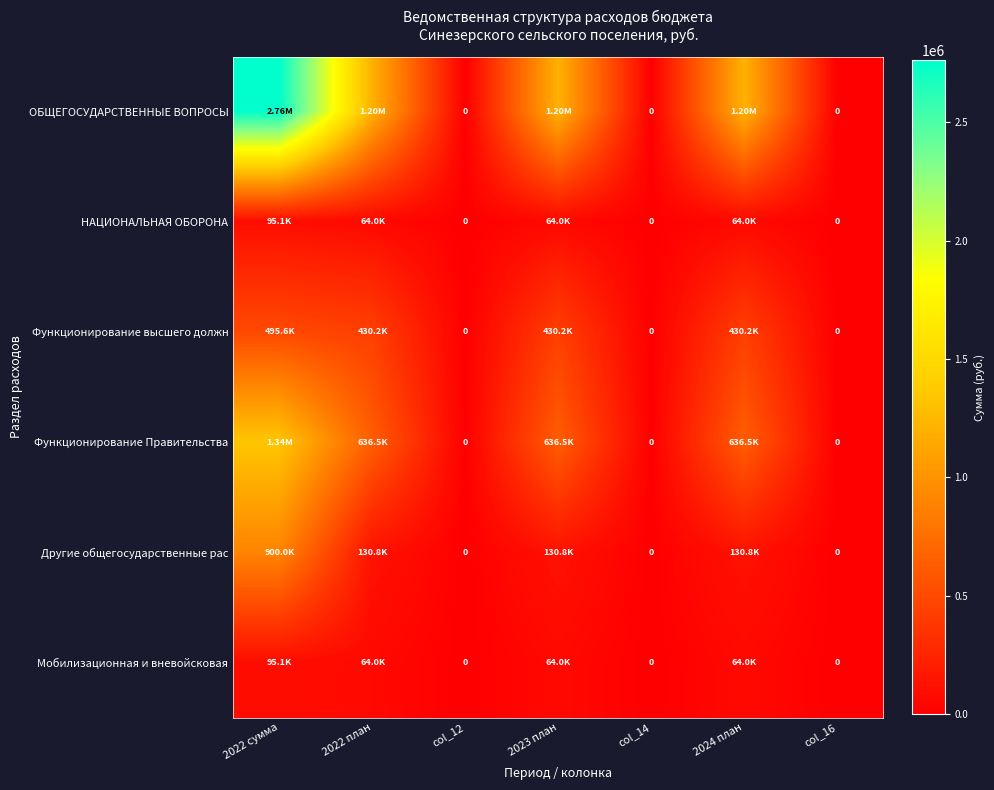

What value does the ОБЩЕГОСУДАРСТВЕННЫЕ ВОПРОСЫ series have at 2023 план?

1197526.0